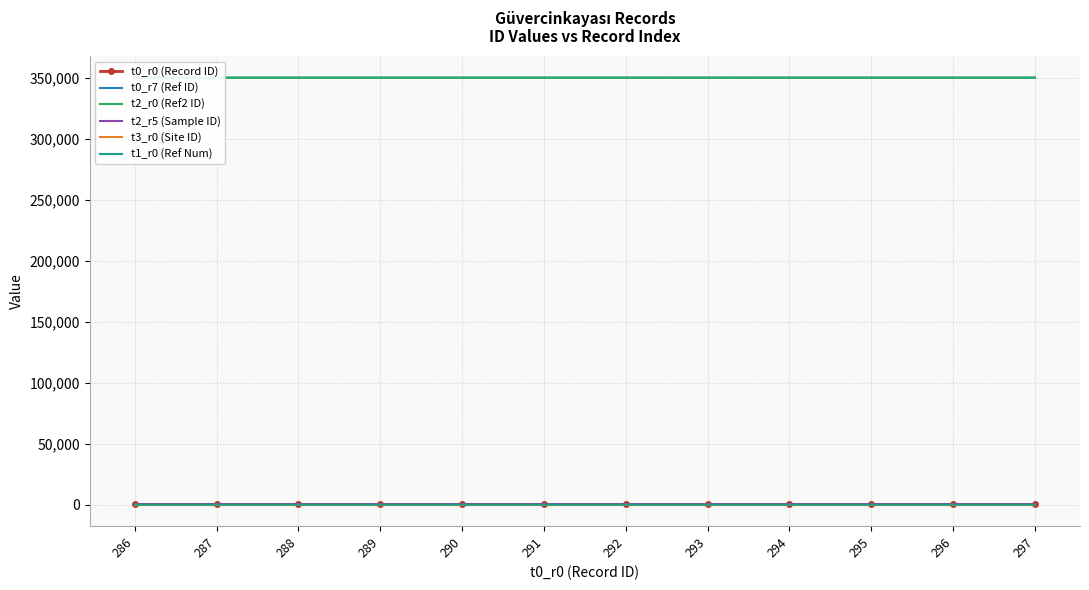

At how many categories does at least one series exceed 104332?

12